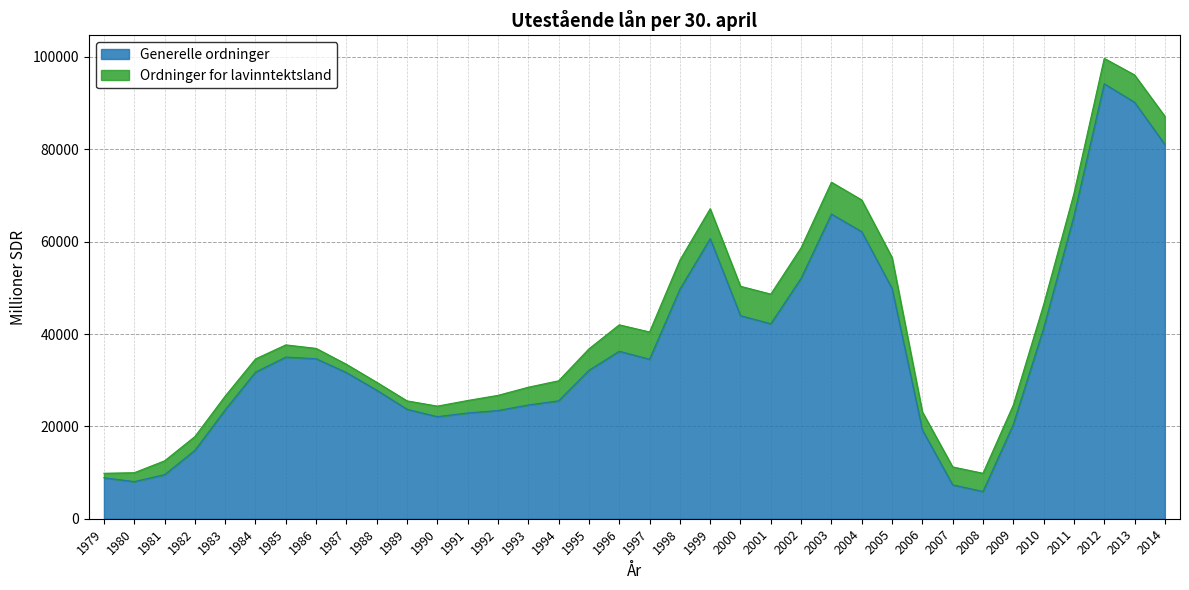

What is the difference between the values at 2012 and 2013?

4000